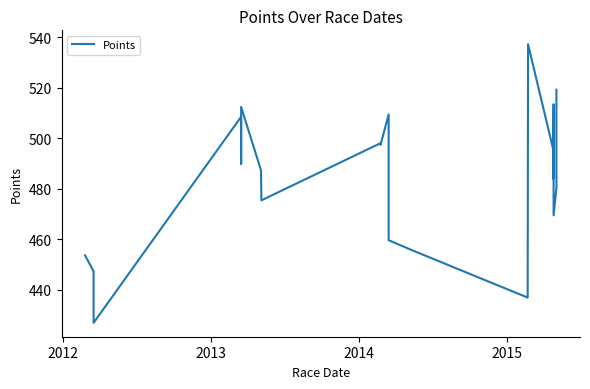

How many lines are shown in the chart?

1